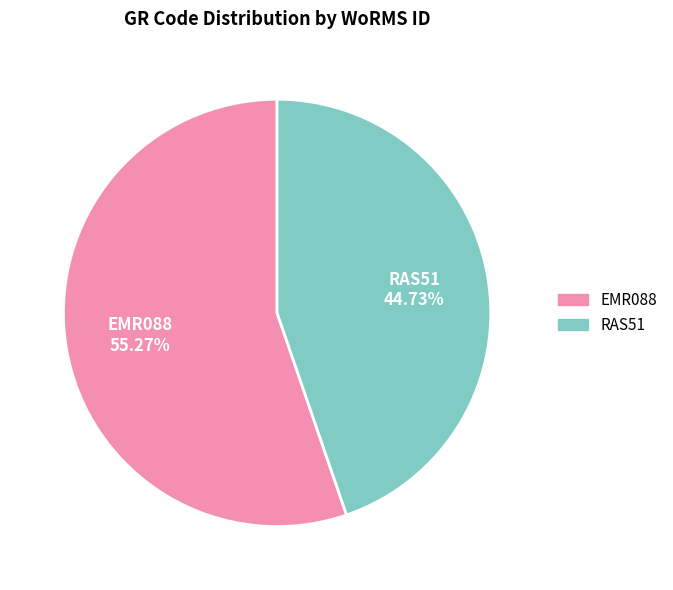

Which slice is the largest?

EMR088